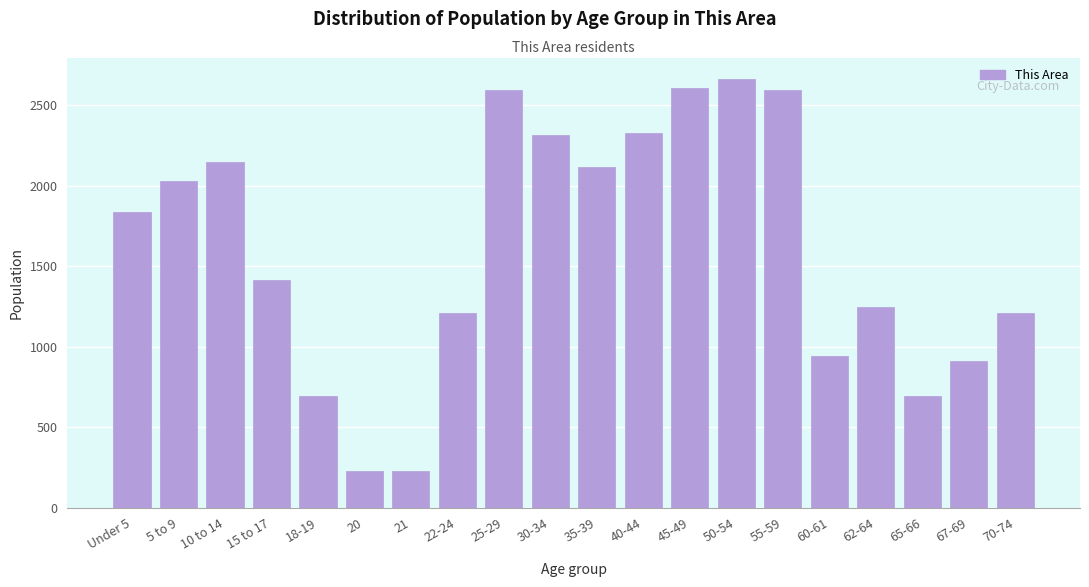

Is it true that the value at 45-49 is 4226?

False